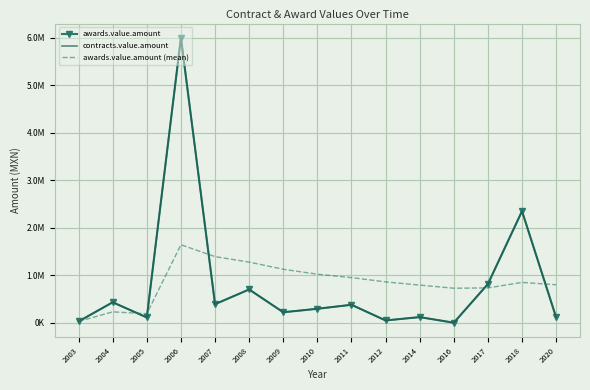

True or false: awards.value.amount has a value of 111388.0 at 2005.

True